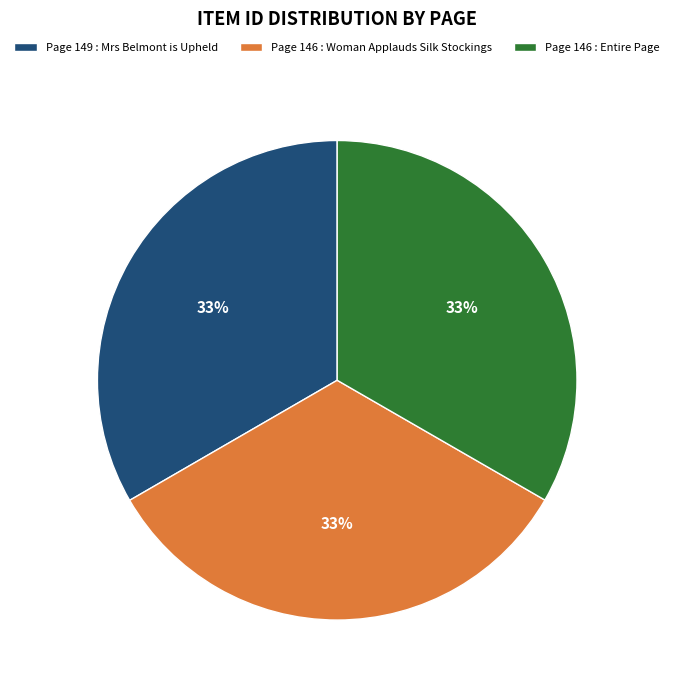

Does Page 146 : Woman Applauds Silk Stockings represent more than half of the total?

No